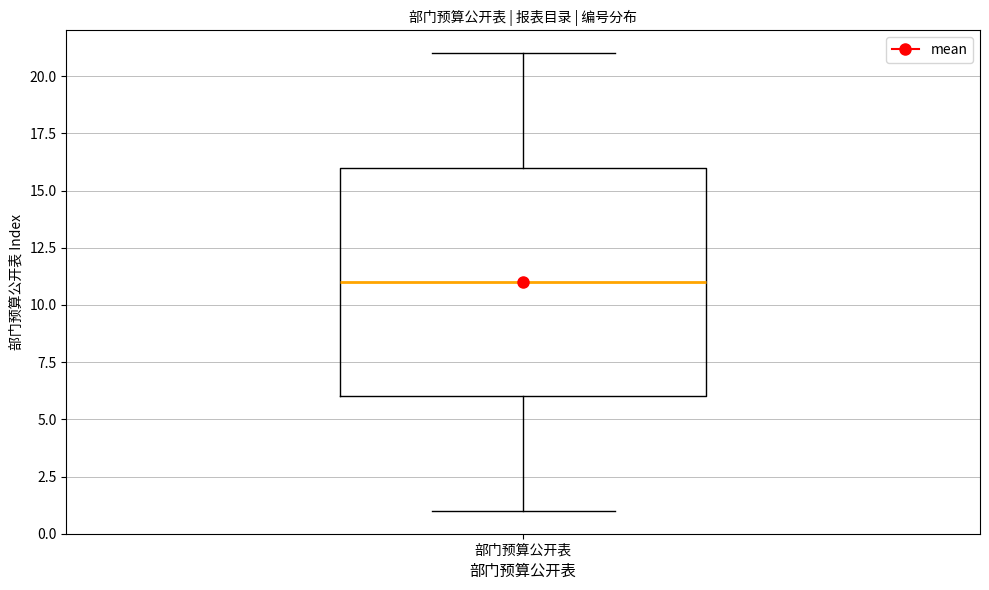

Read this box plot against the y-axis: the position of the median line, the range covered by the box, and the ends of both whiskers. The values are not printed on the chart, so give them approximately, as read against the axis.

median 11, box 6 to 16, whiskers 1 to 21